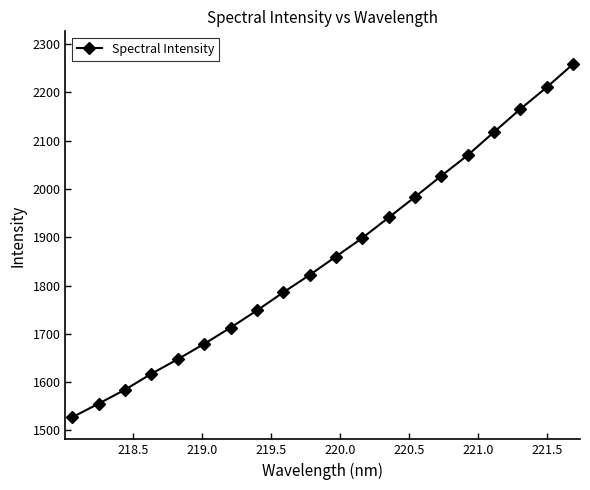

What is the value of the 8th point from the left?

1748.5